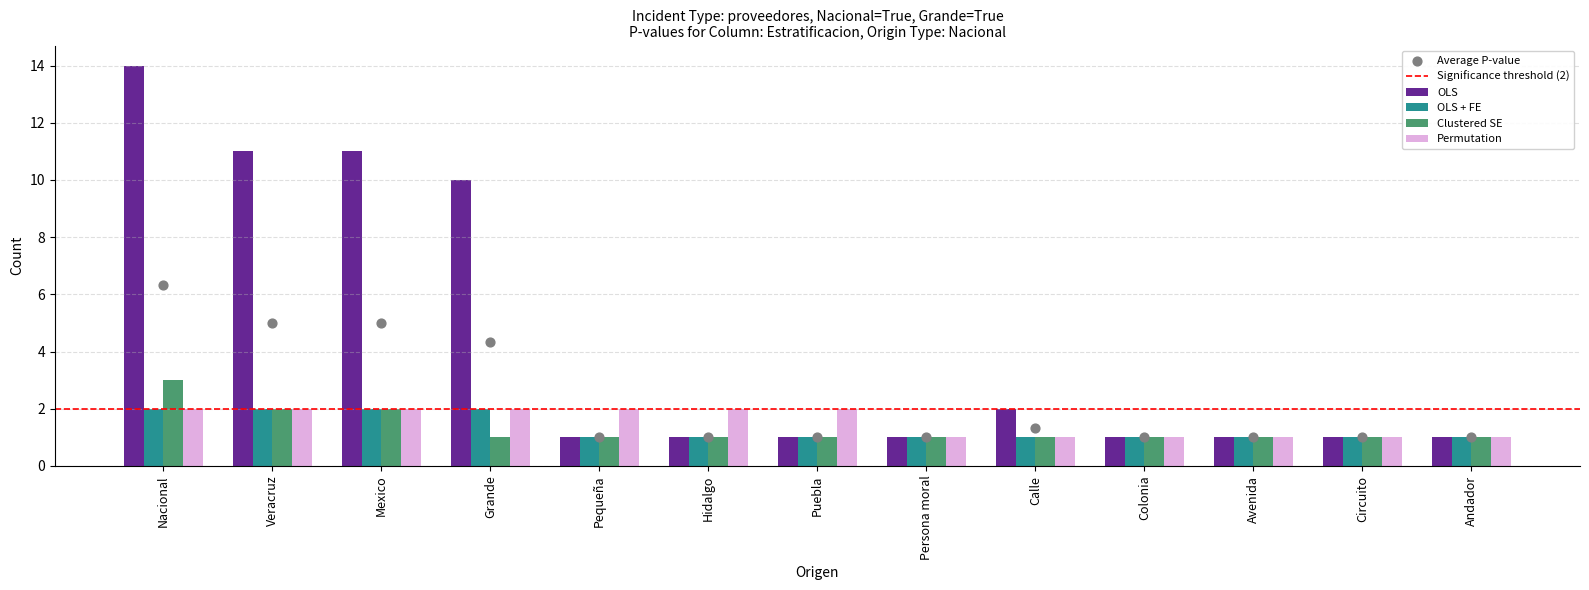

What is the difference between the maximum and minimum values in the OLS series?

13